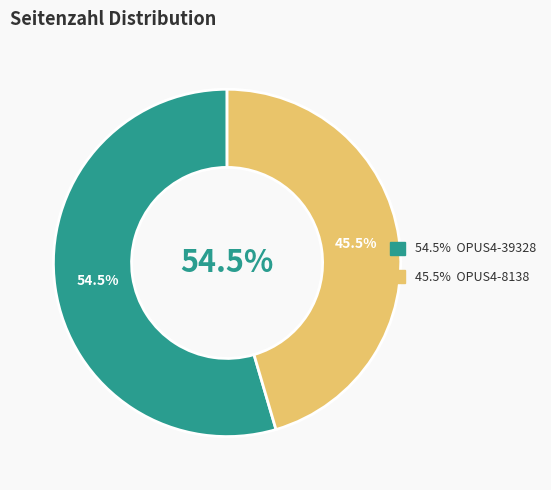

What is the change in value from OPUS4-39328 to OPUS4-8138?

-1